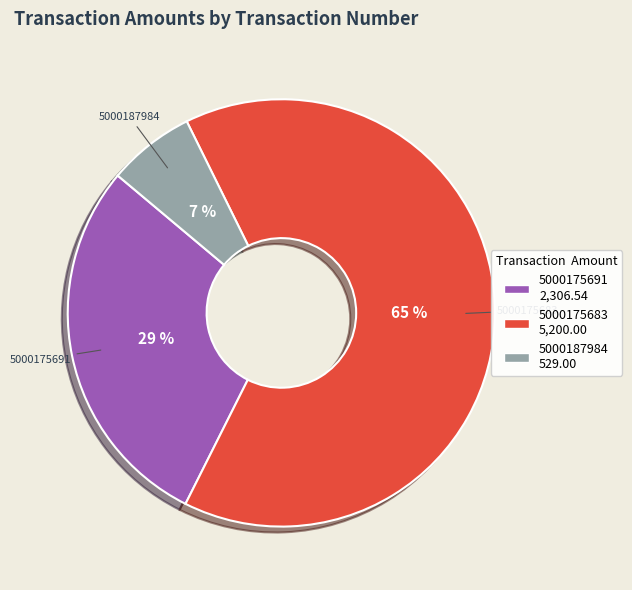

How many segments does this pie chart have?

3